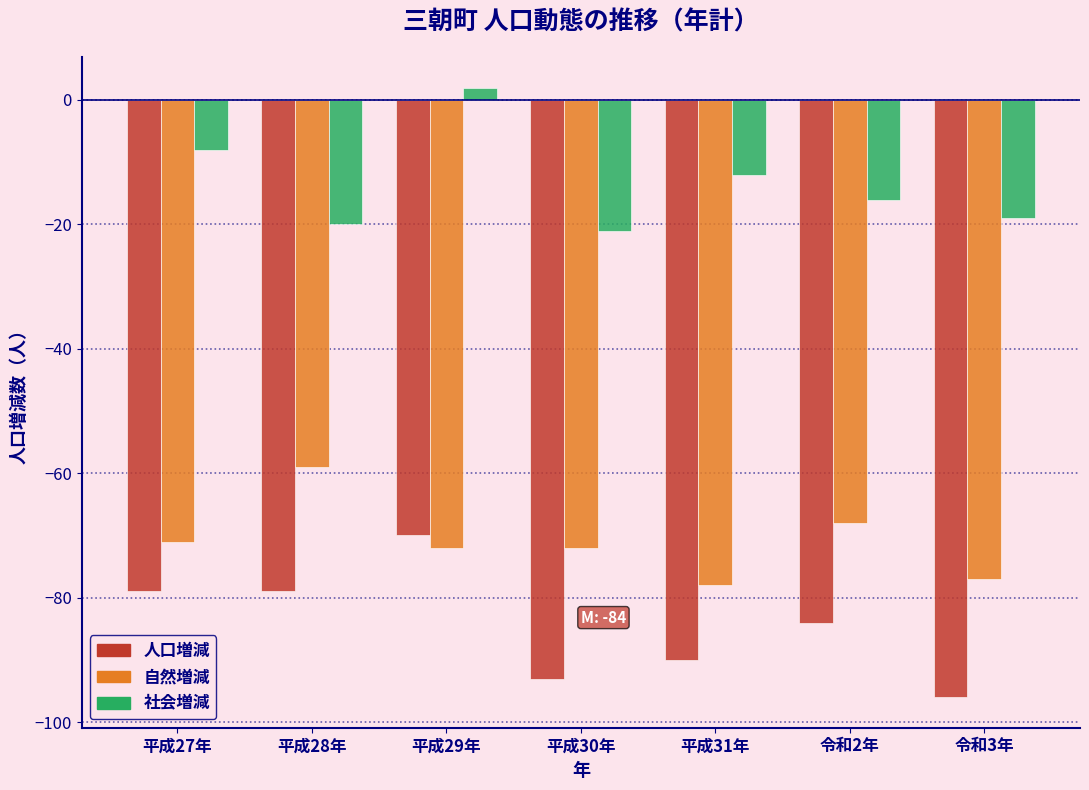

Reading left to right, extract all data points from this chart.

人口増減: -79	-79	-70	-93	-90	-84	-96
自然増減: -71	-59	-72	-72	-78	-68	-77
社会増減: -8	-20	2	-21	-12	-16	-19